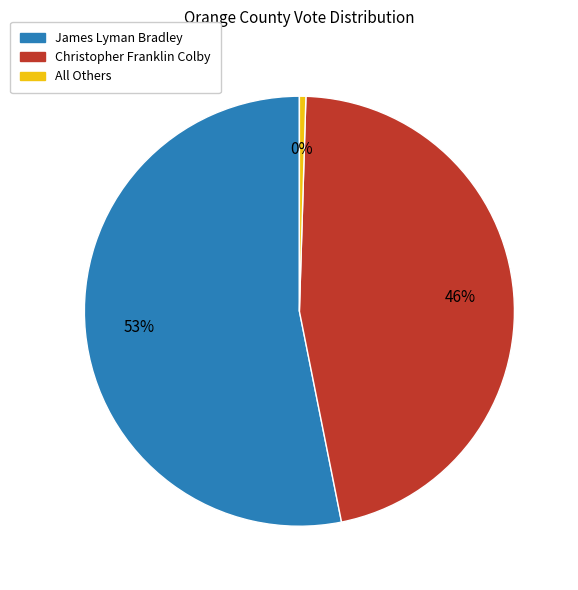

True or false: James Lyman Bradley accounts for 53% of the total.

True